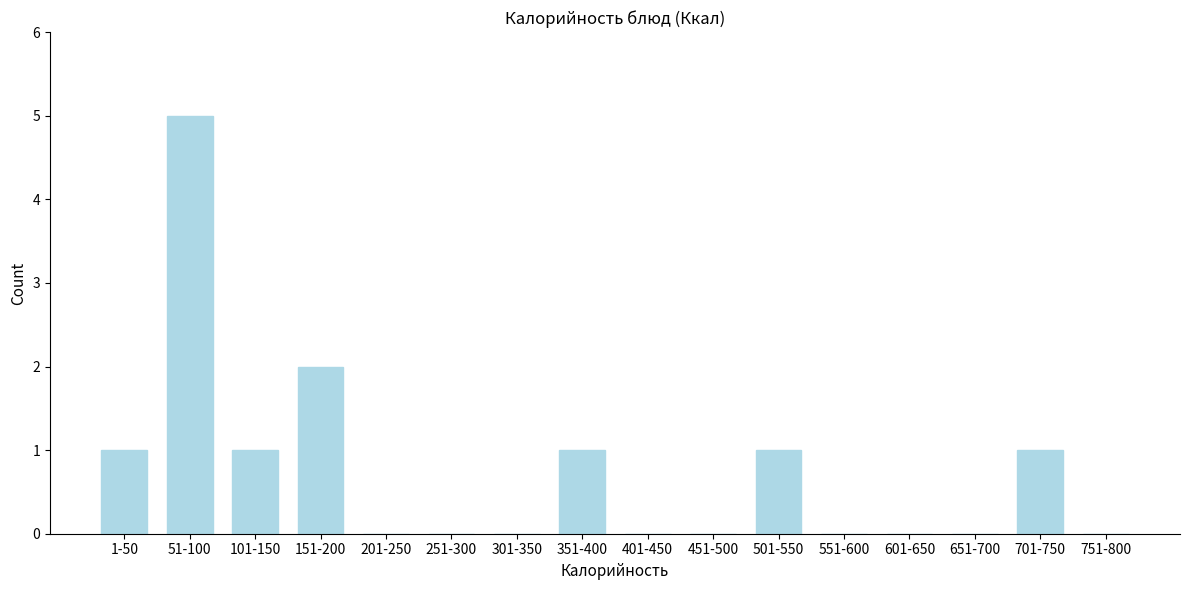

Reading left to right, what are all the values shown in this chart?

1-50=1	51-100=5	101-150=1	151-200=2	201-250=0	251-300=0	301-350=0	351-400=1	401-450=0	451-500=0	501-550=1	551-600=0	601-650=0	651-700=0	701-750=1	751-800=0